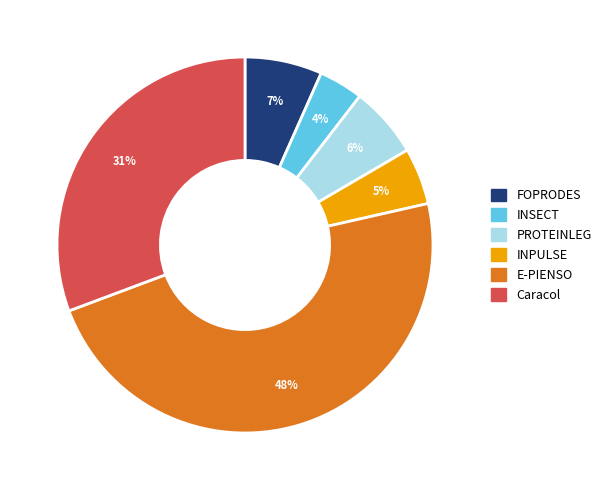

Combined, do INSECT and INPULSE account for over 50%?

No